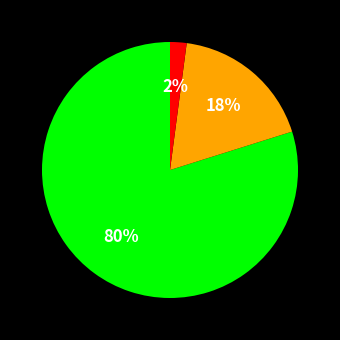

Does any single category account for the majority?

Yes